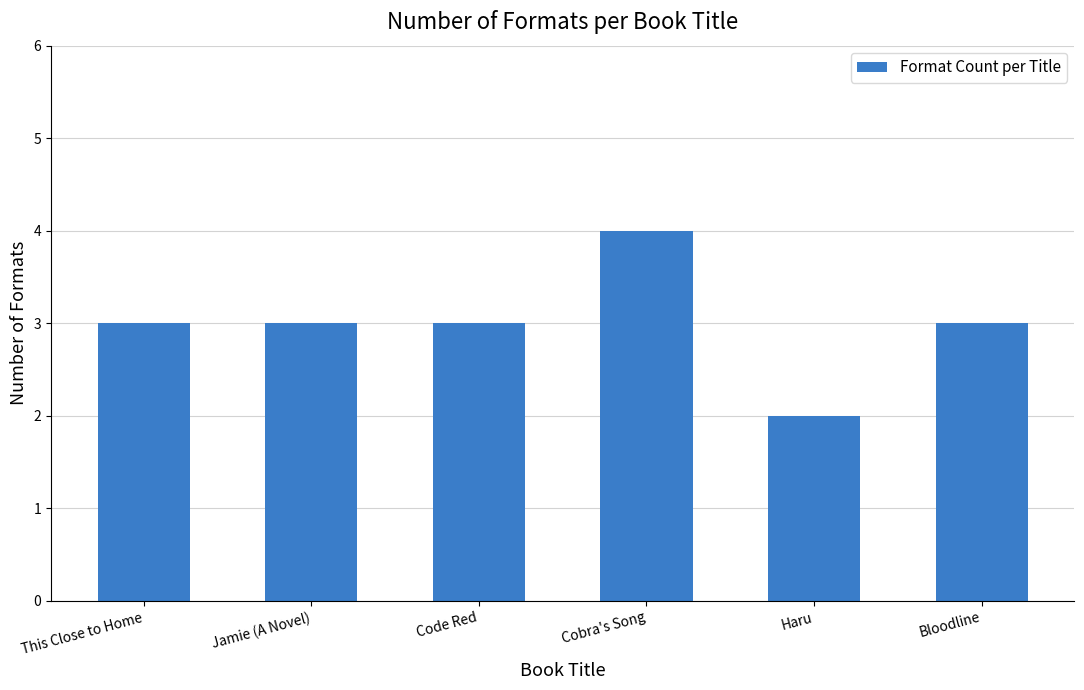

Approximately how many times larger is the value at Cobra's Song compared to Code Red?

1.3